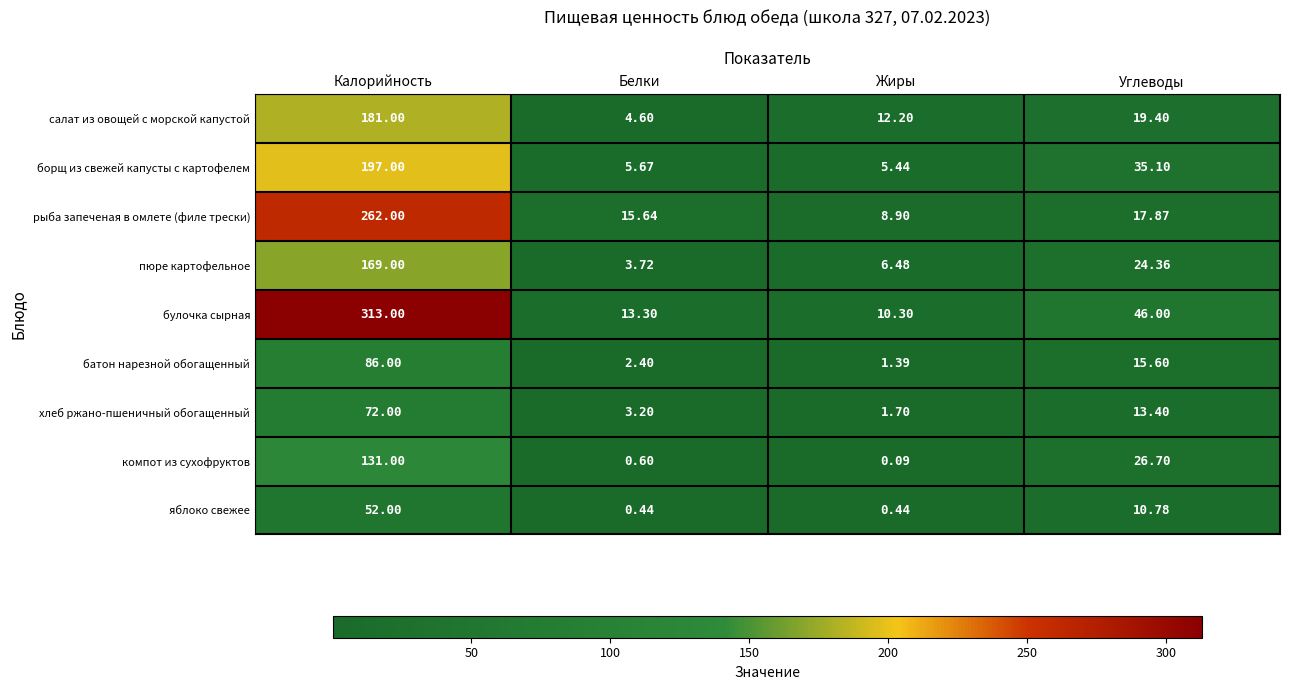

How many data points does each series have?

4